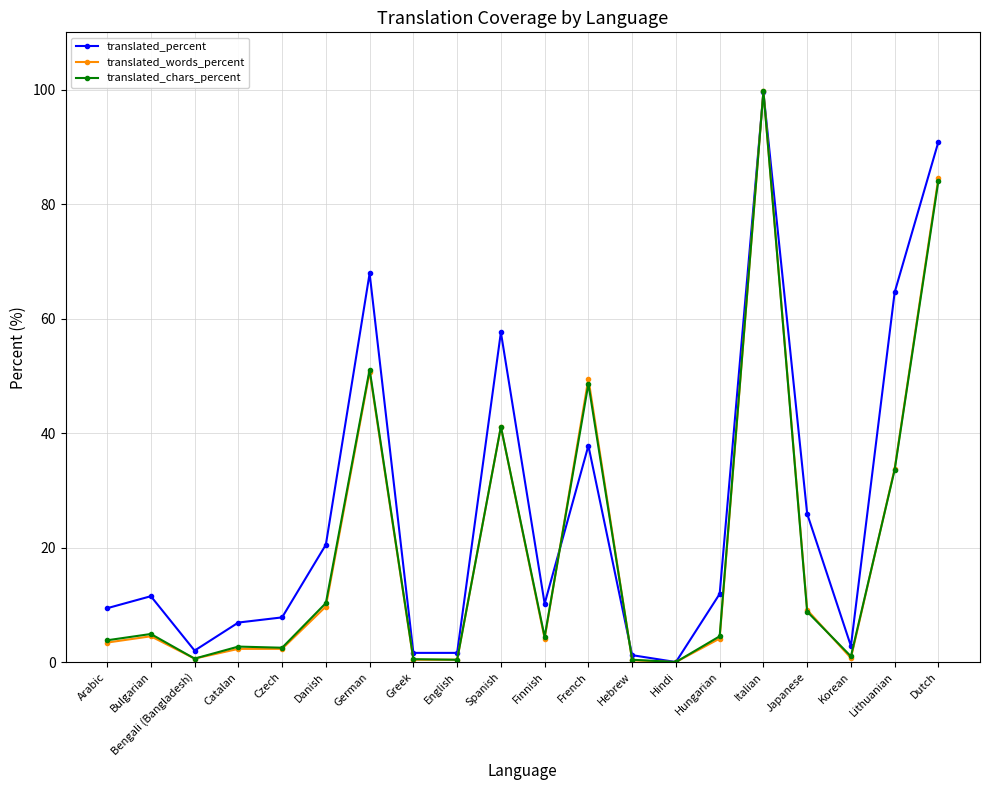

What value does the translated_words_percent series have at Hungarian?

4.1